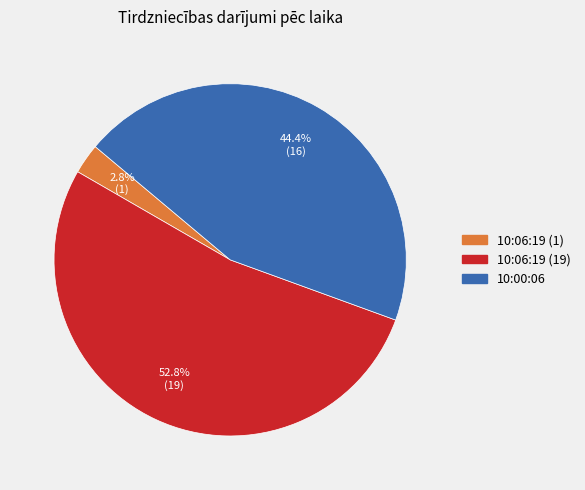

Which has a higher value, 10:06:19 (1) or 10:00:06?

10:00:06